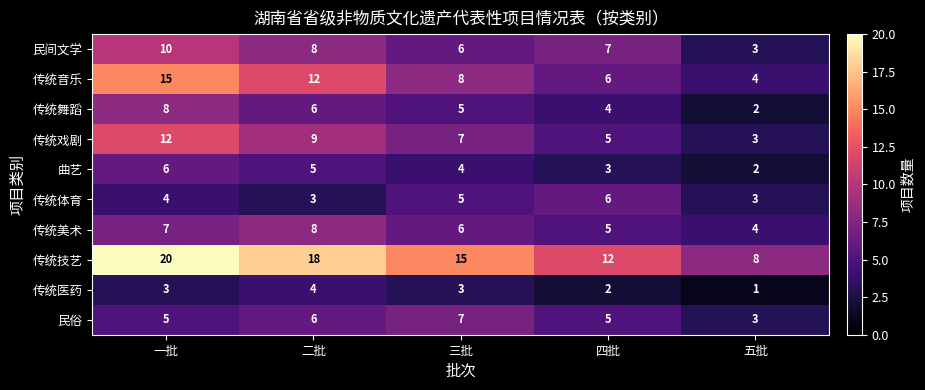

Rank the categories by 传统音乐 value from lowest to highest.

五批, 四批, 三批, 二批, 一批